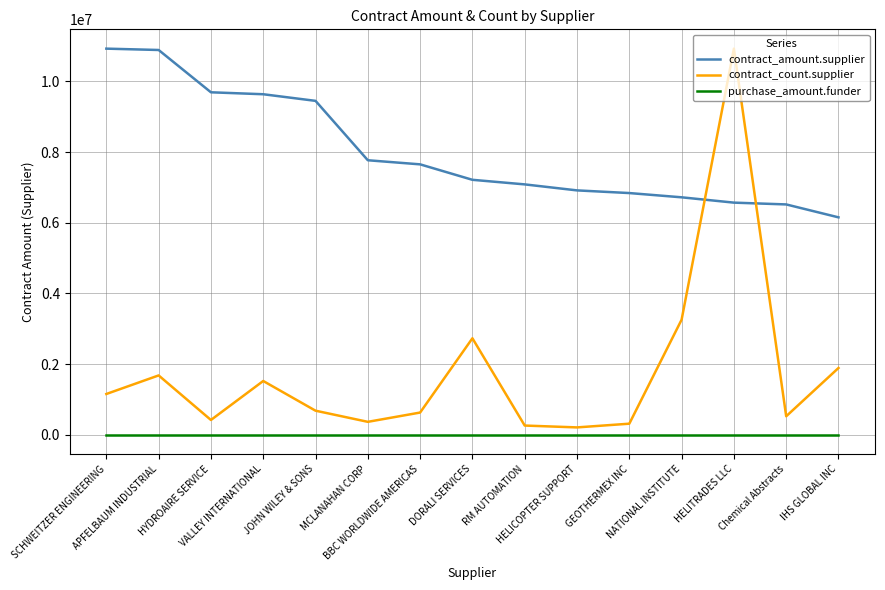

Which series has the widest spread of values?

contract_count.supplier